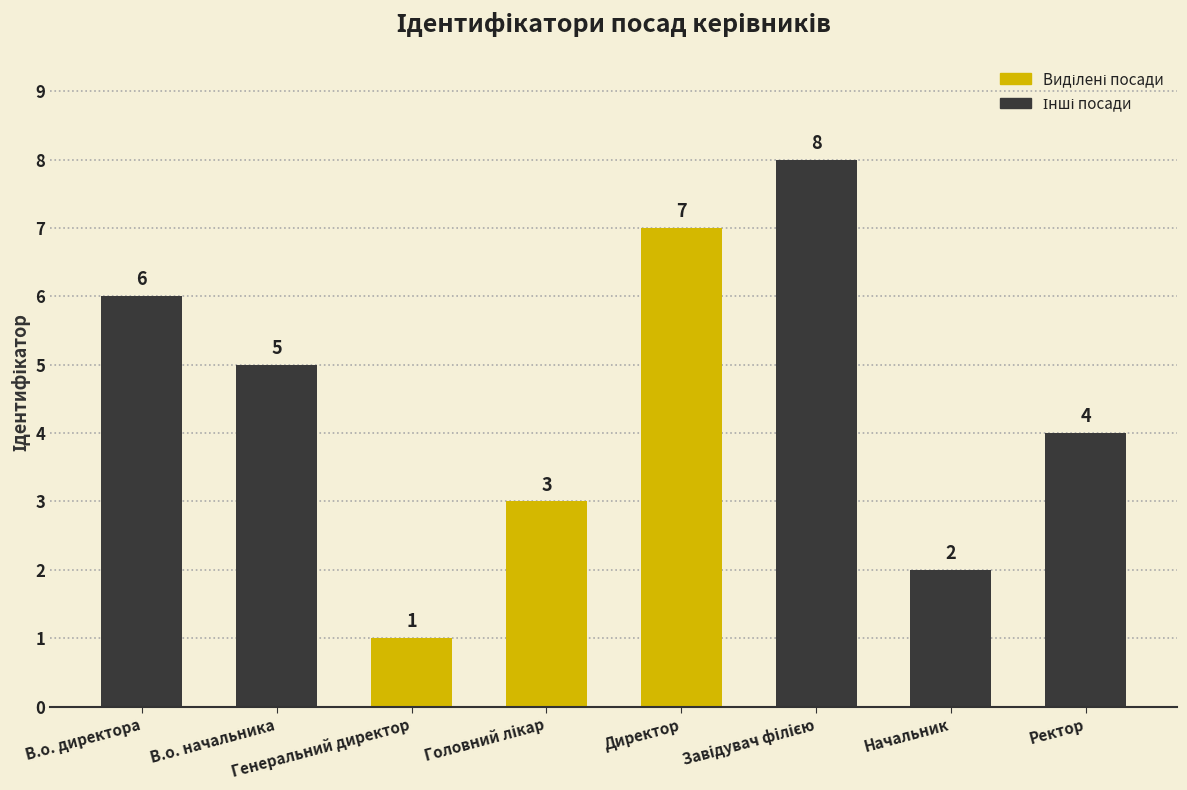

What is the maximum value shown in the chart?

8